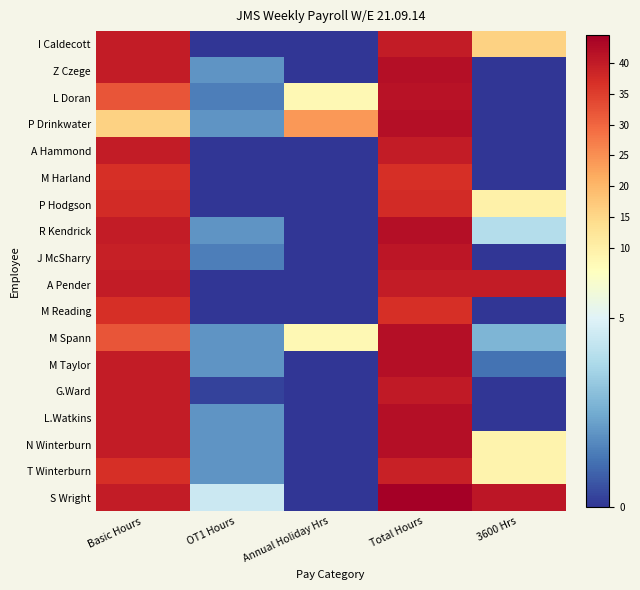

Between Annual Holiday Hrs and Basic Hours, which is larger?

Basic Hours